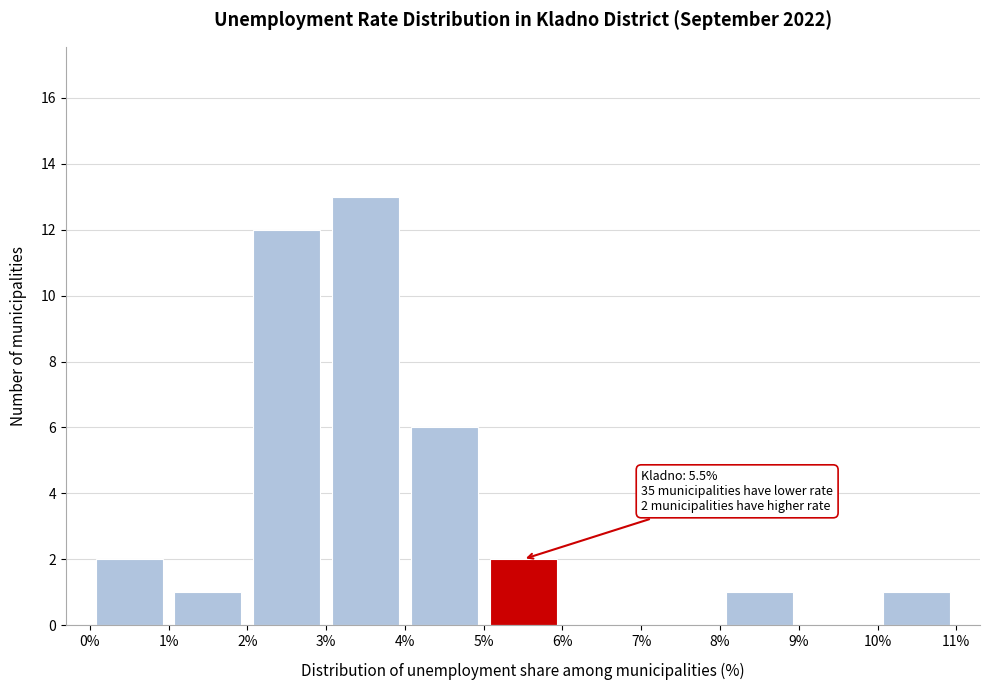

Which range on the x-axis has the tallest bar?

3% to 4%